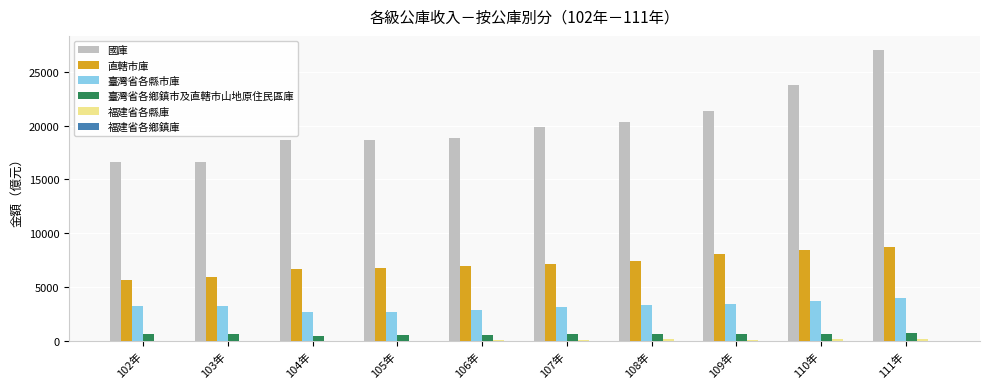

Is the value of 直轄市庫 at 107年 greater than the value of 臺灣省各鄉鎮市及直轄市山地原住民區庫 at 104年?

Yes